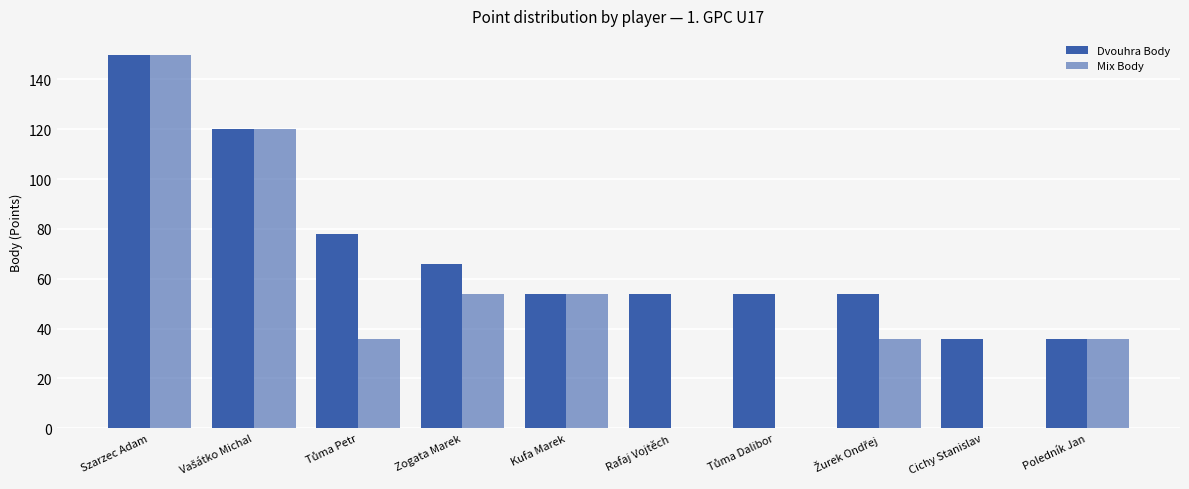

Between Žurek Ondřej and Zogata Marek, which is larger?

Zogata Marek